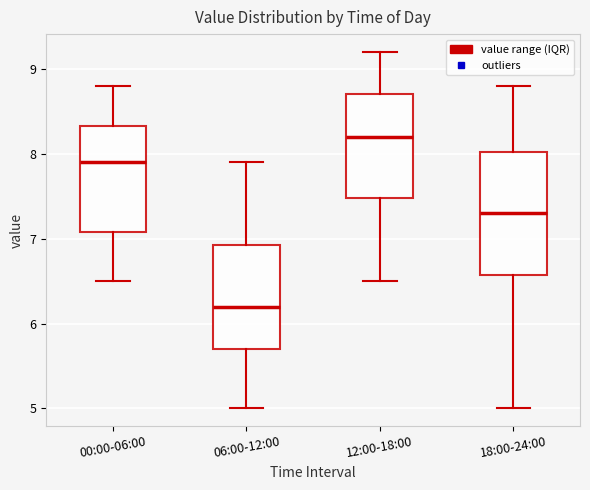

Which box's median line is the lowest?

06:00-12:00